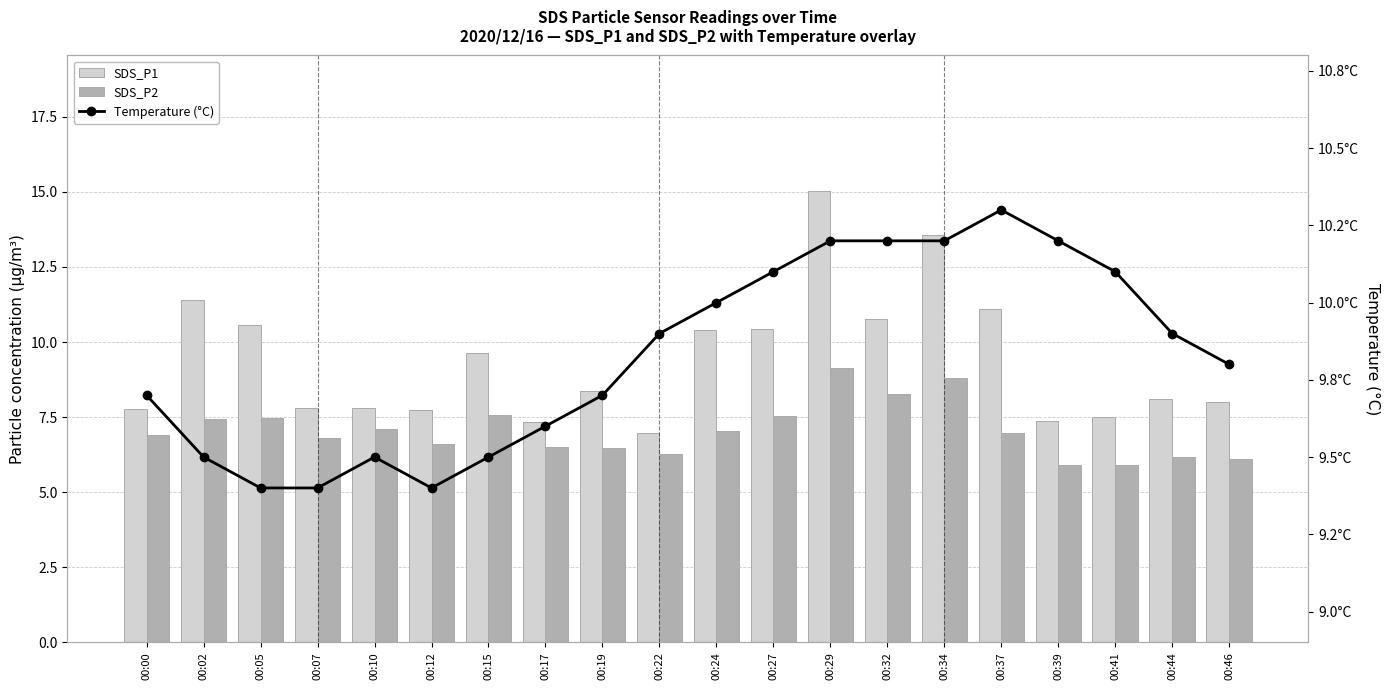

Rank the series by their maximum value, from lowest to highest.

SDS_P2, Temperature (°C), SDS_P1